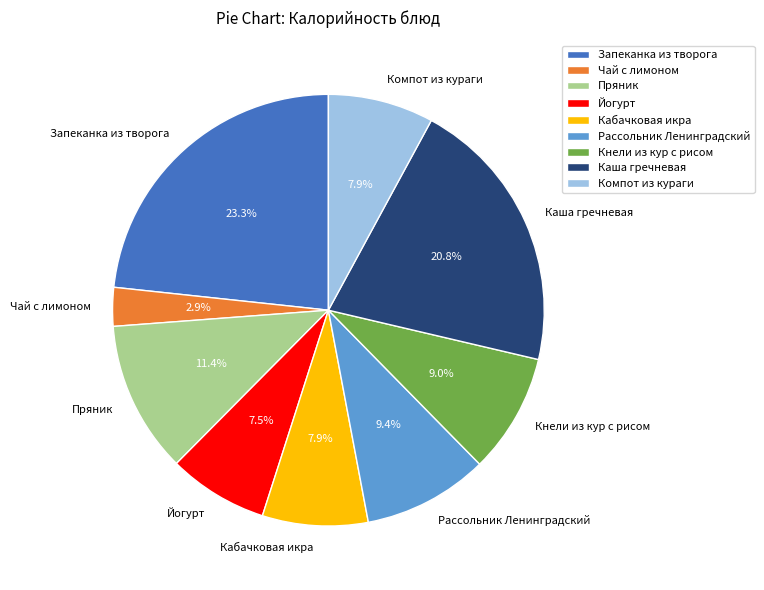

How many segments does this pie chart have?

9